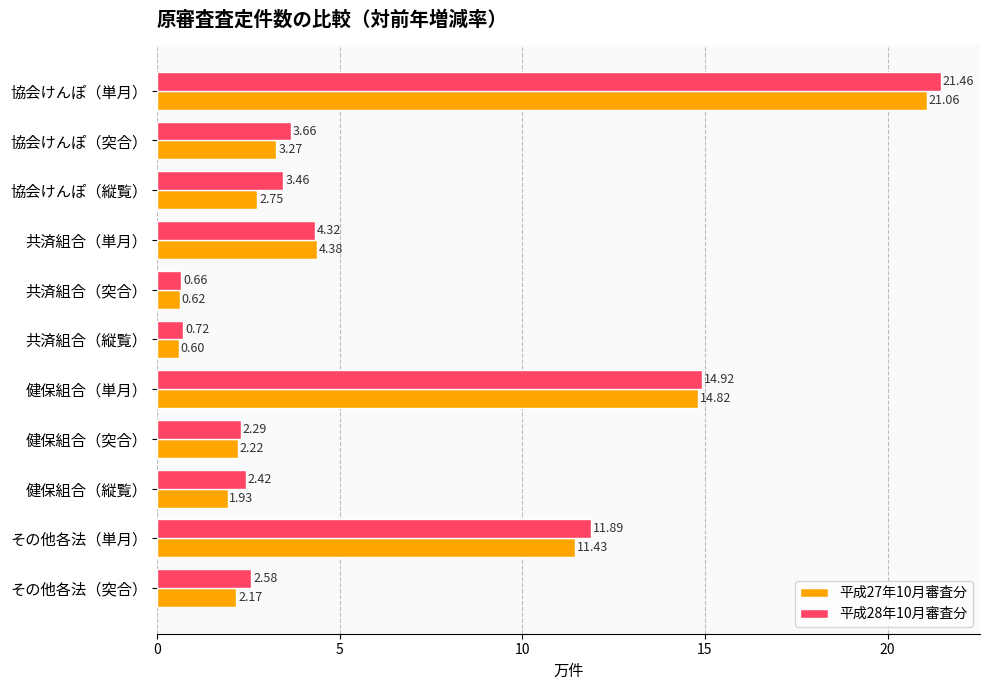

Between 協会けんぽ（単月） and 共済組合（突合）, which series saw the biggest shift?

平成28年10月審査分